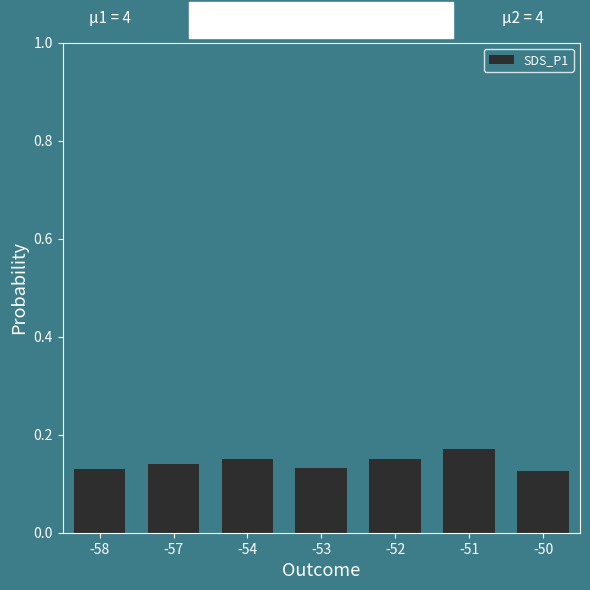

What is the sum of the values at -58 and -50?

0.3